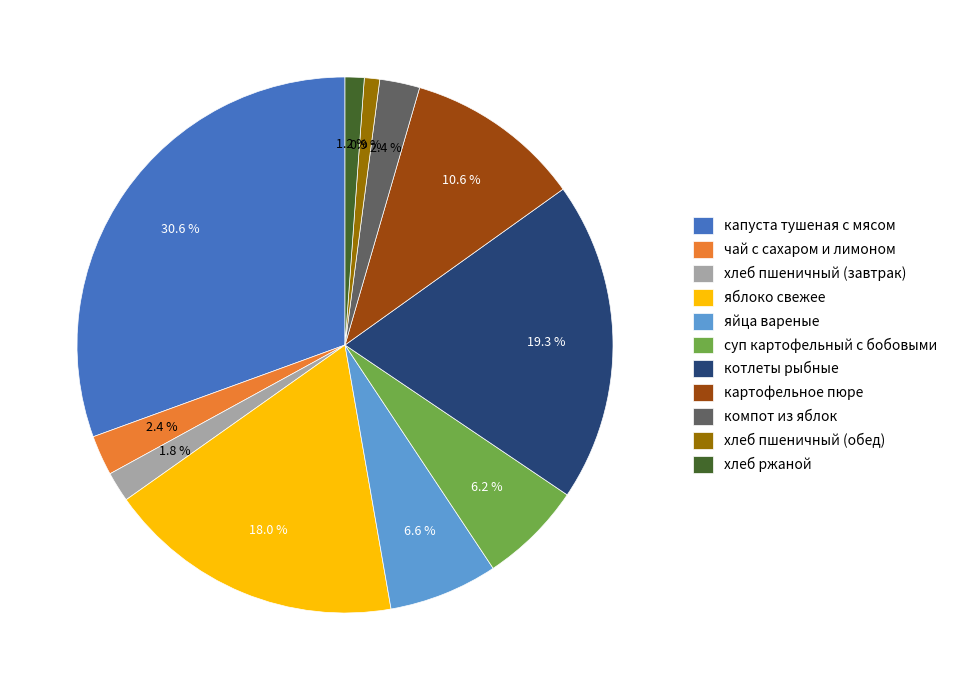

What is the ratio of the value at суп картофельный с бобовыми to the value at капуста тушеная с мясом?

0.2